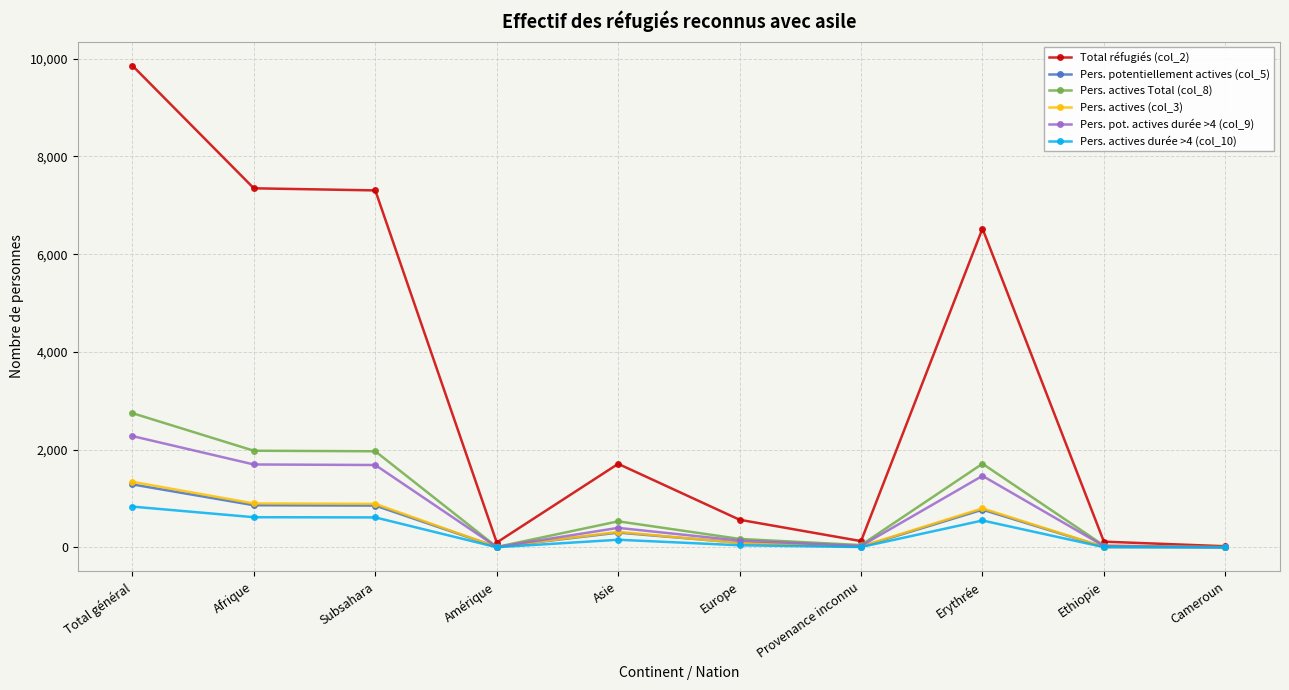

What position from the right is Total général?

10